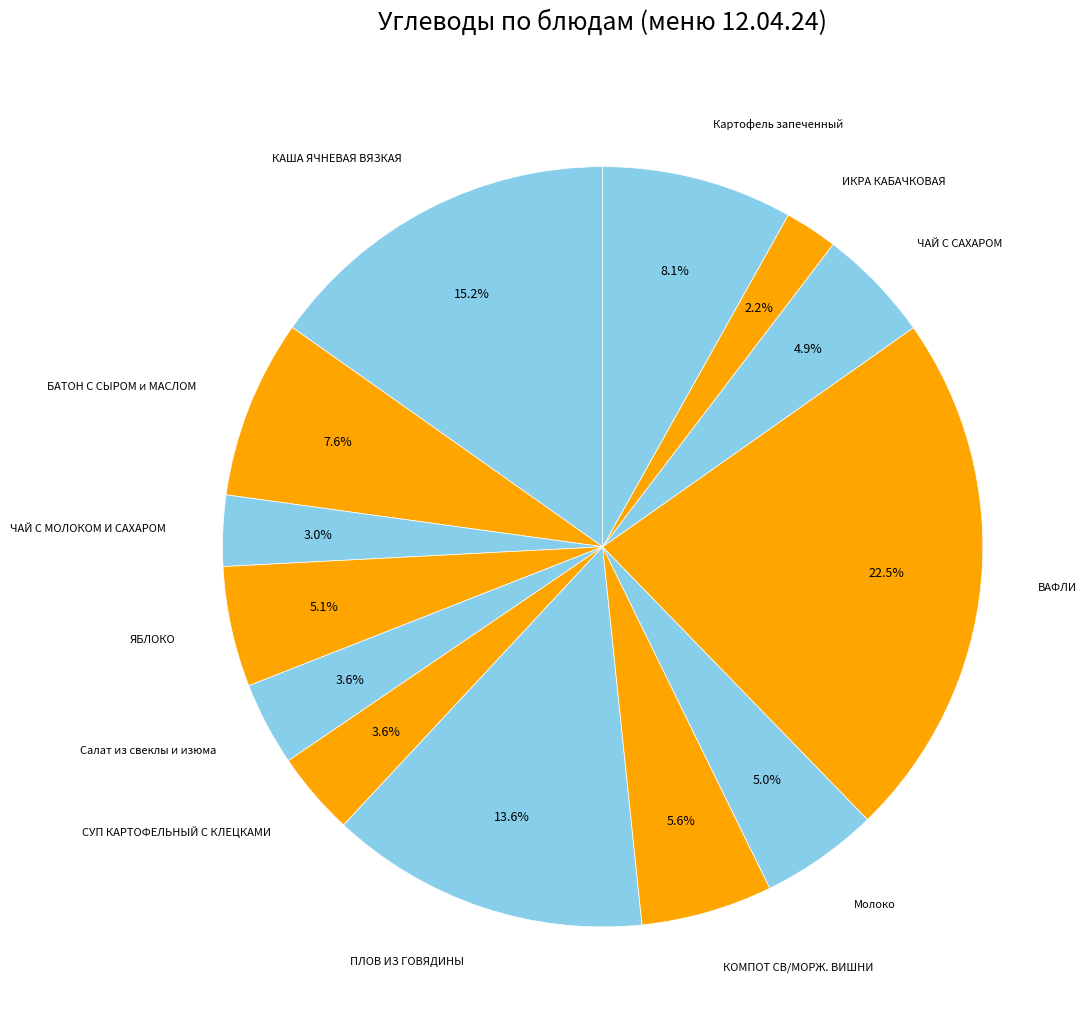

How much of the chart is everything except ЧАЙ С МОЛОКОМ И САХАРОМ?

97.0%